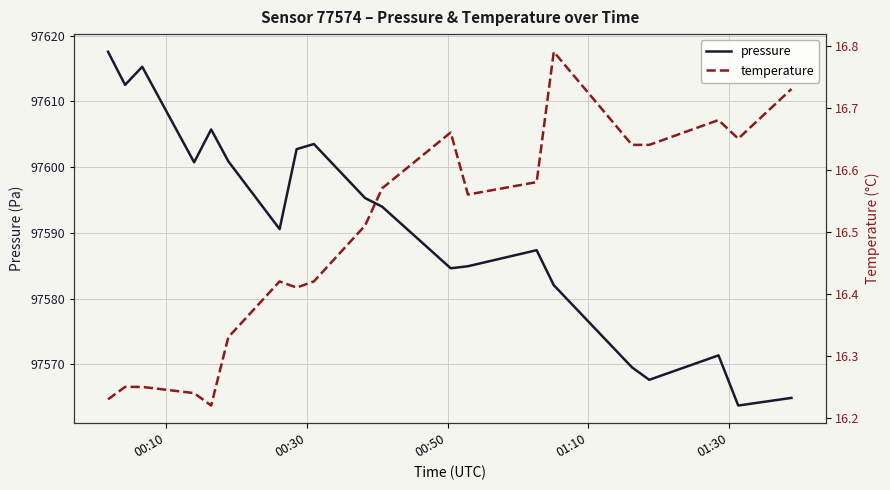

True or false: pressure and temperature intersect in this chart.

False